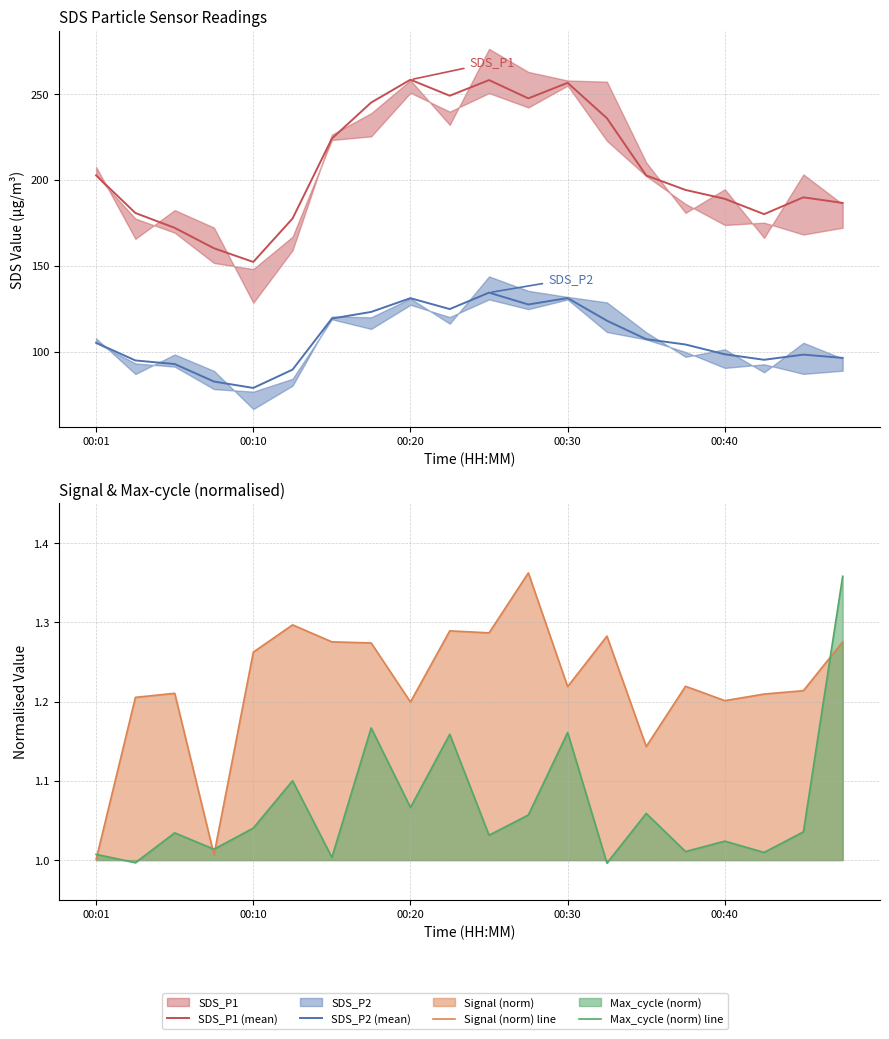

True or false: Max_cycle (norm) line and Signal (norm) line cross at least once.

True